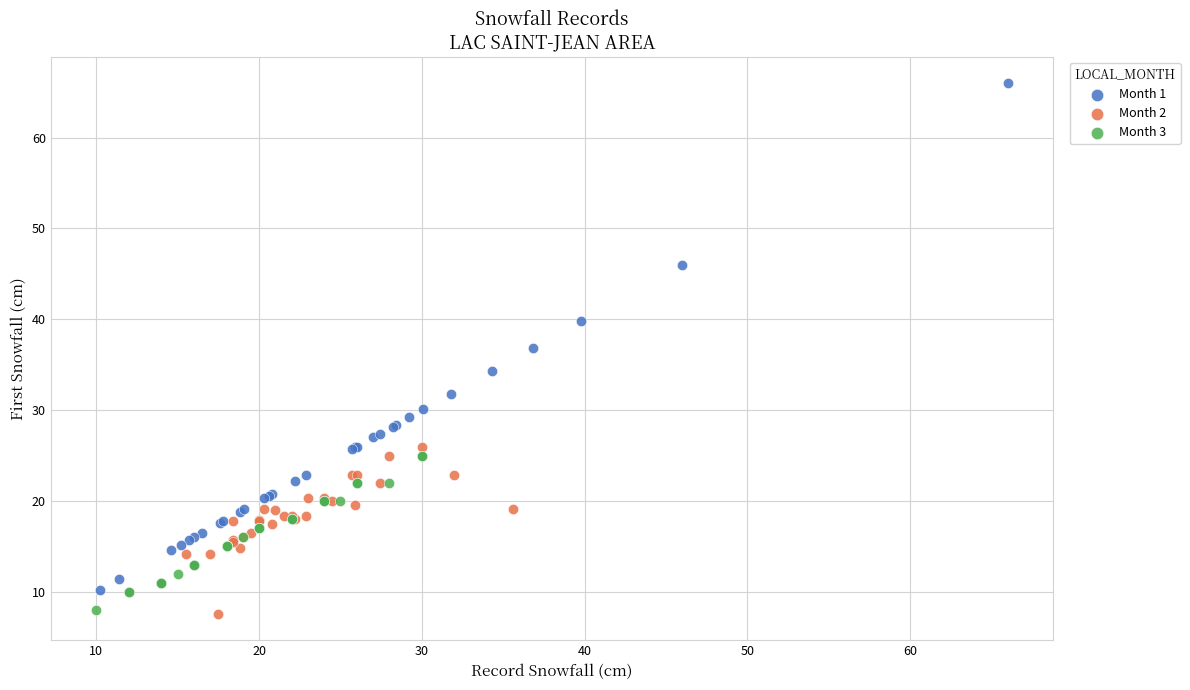

Which series has the largest Y range (max minus min)?

Month 1